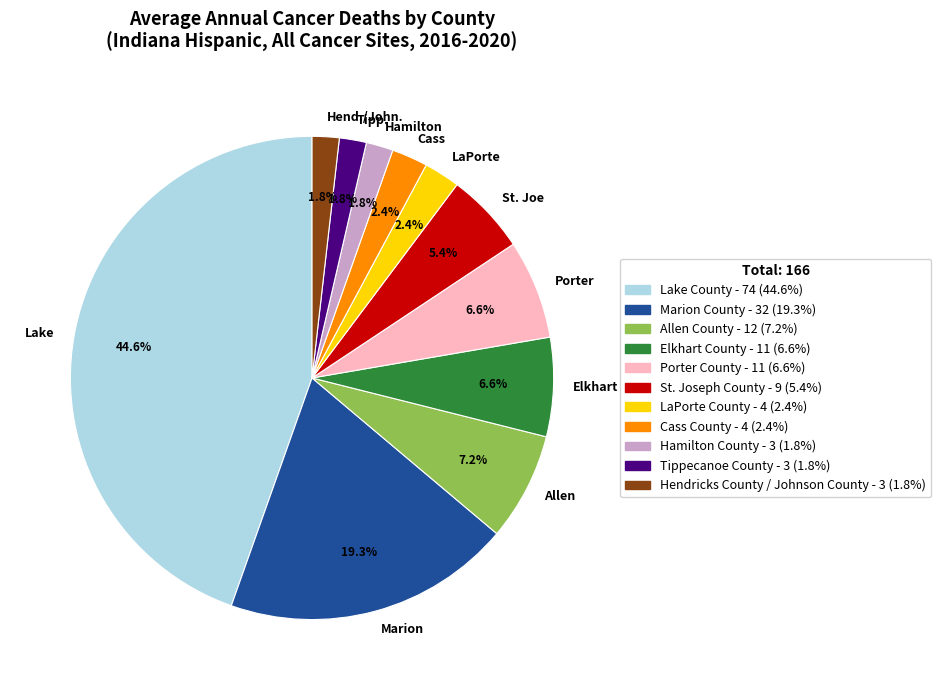

What portion of the pie excludes Hend./John.?

98.2%